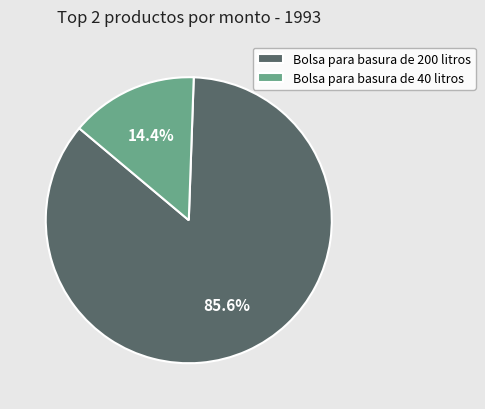

What is the majority slice?

Bolsa para basura de 200 litros